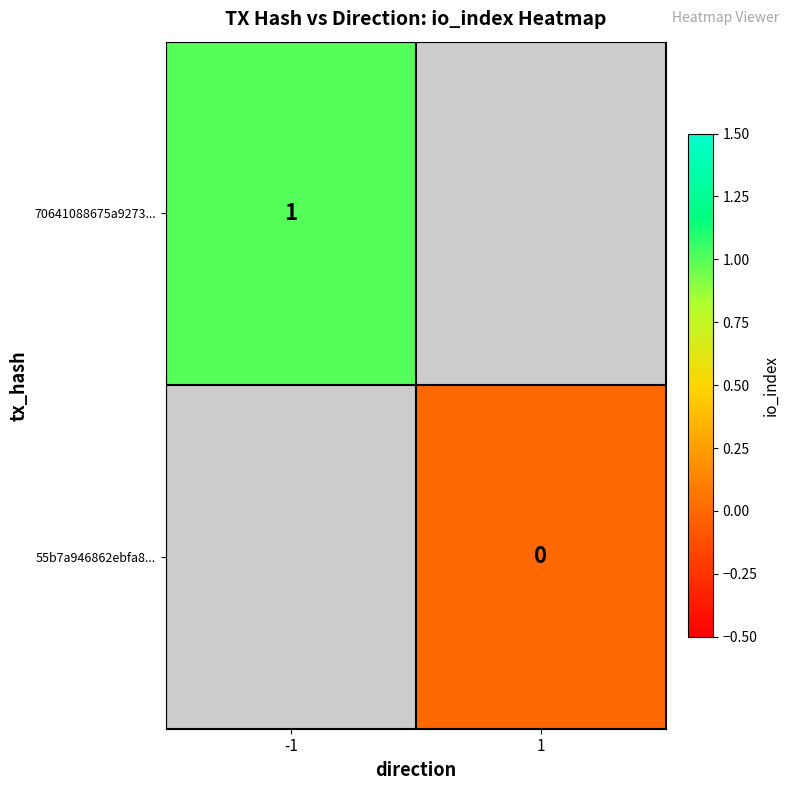

List the series in order of their peak value, highest first.

70641088675a9273..., 55b7a946862ebfa8...